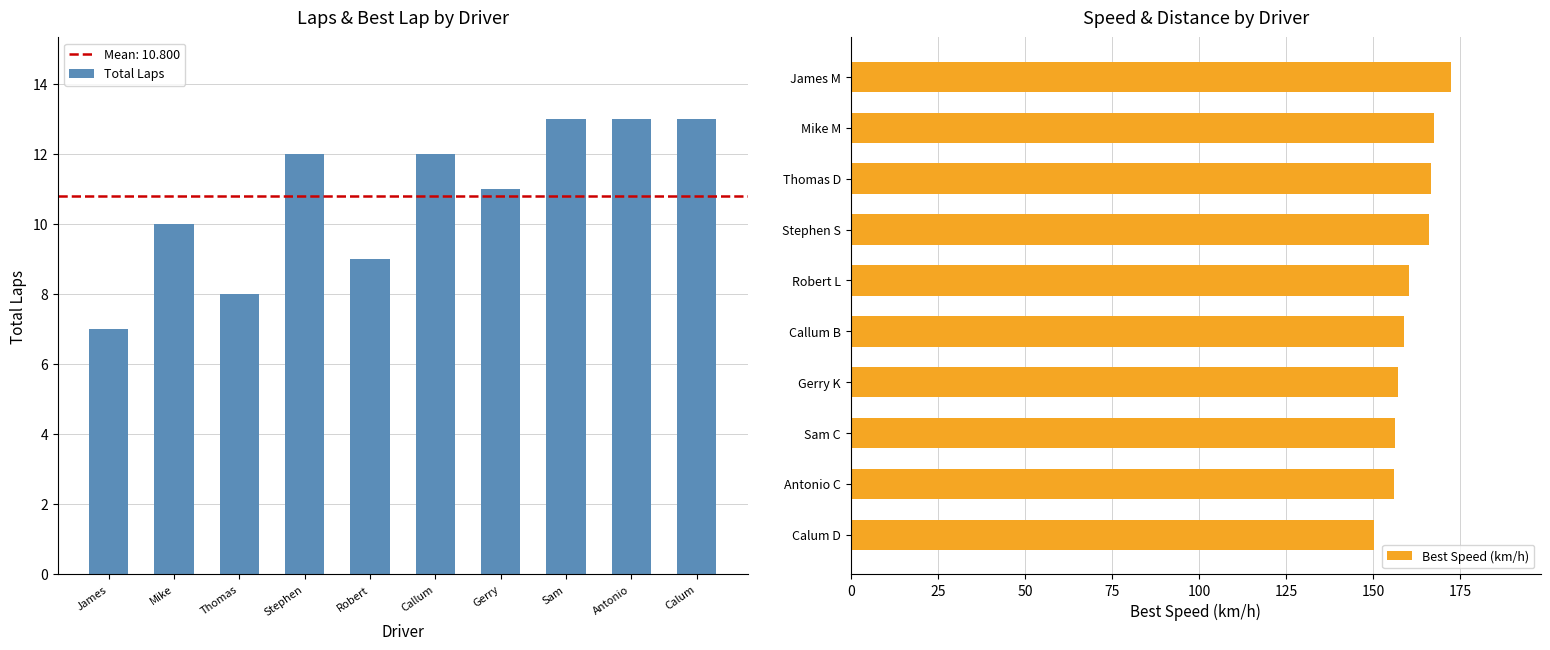

The Total Laps series shows 8.0 at Thomas. True or false?

True